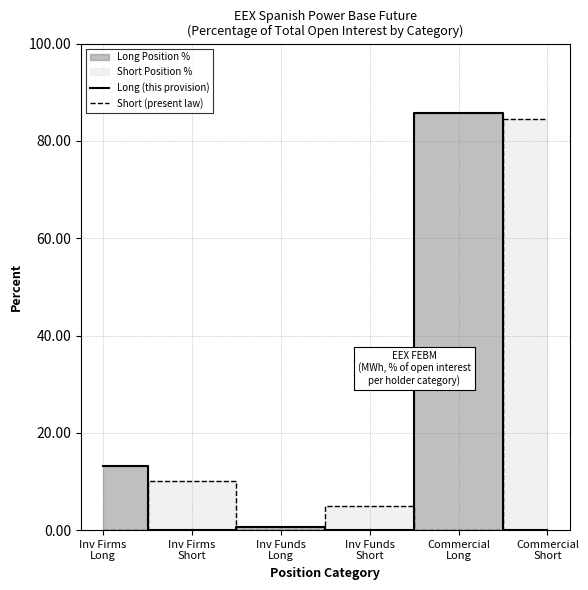

True or false: Short (present law) and Long (this provision) intersect in this chart.

True